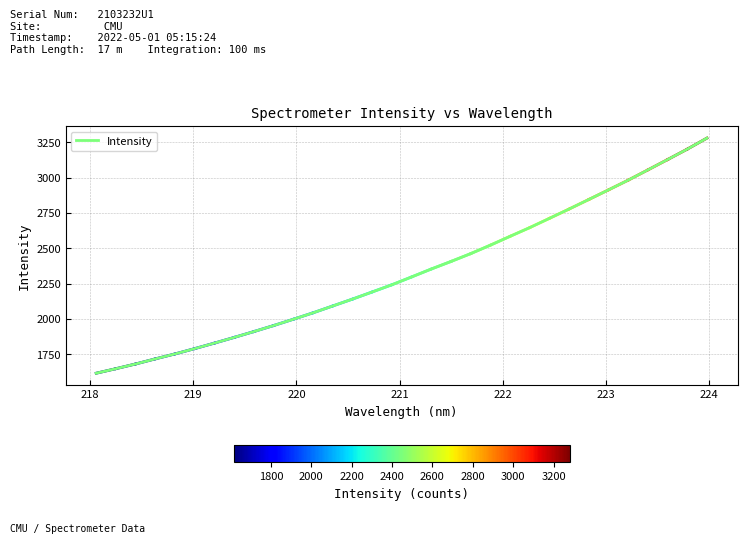

What is the minimum value shown in the chart?

1615.6